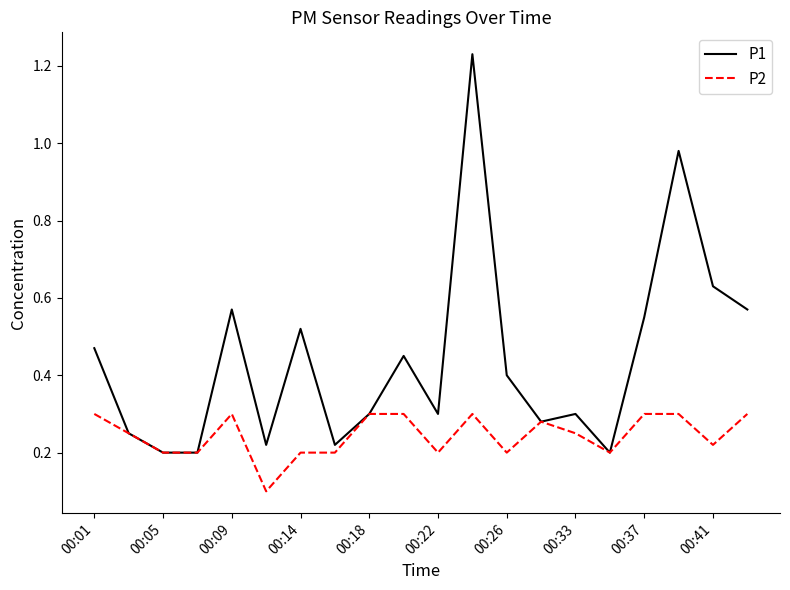

Which series has the widest spread of values?

P1